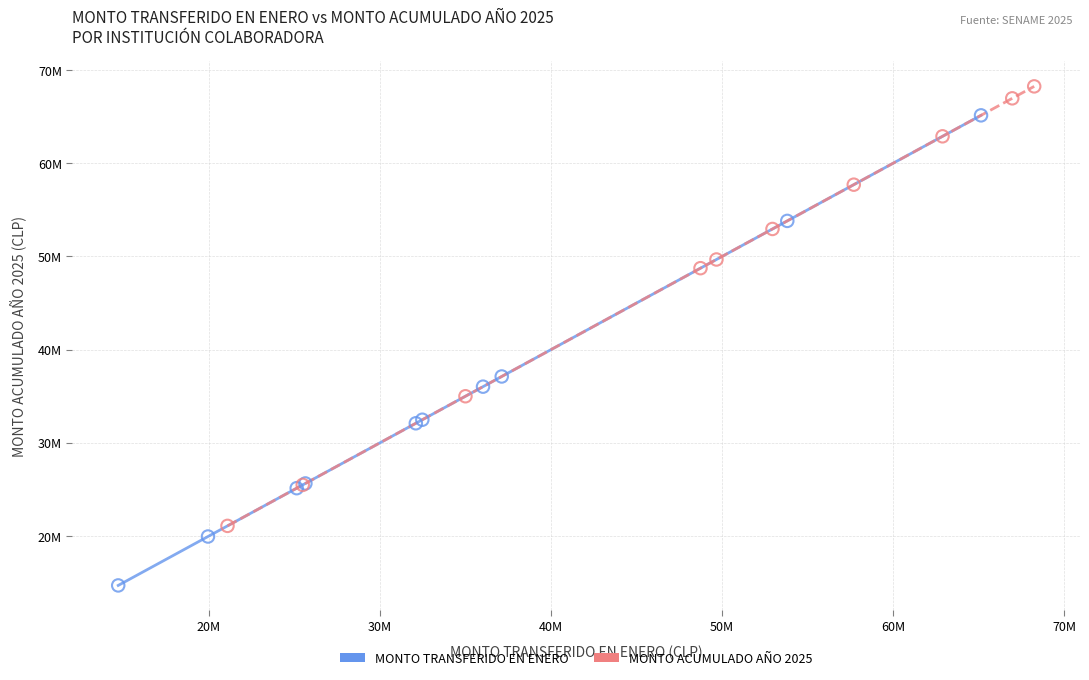

What are all the series names shown in the legend?

MONTO TRANSFERIDO EN ENERO, MONTO ACUMULADO AÑO 2025